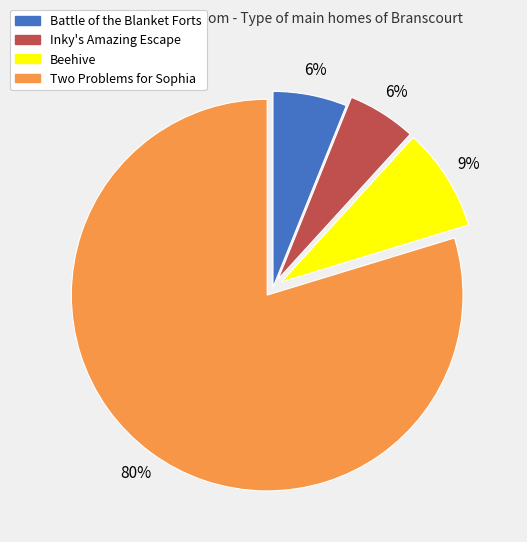

True or false: Two Problems for Sophia accounts for 87% of the total.

False